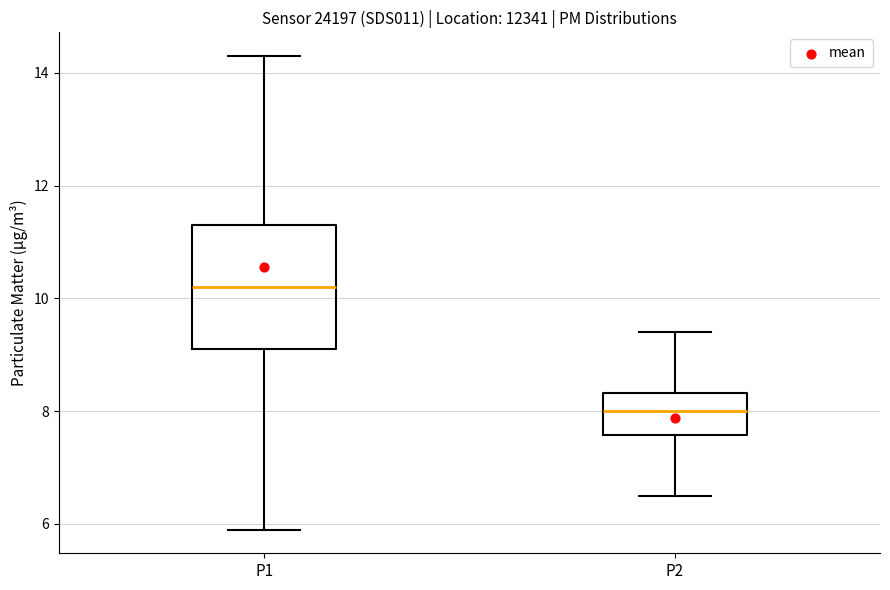

Comparing the boxes themselves (not the whiskers), which one is the tallest?

P1